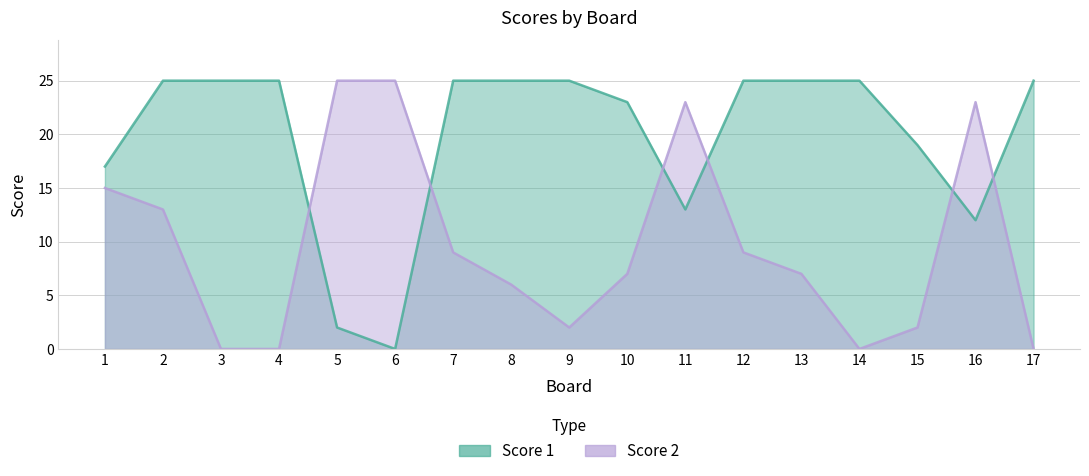

List the labels in order of Score 2 value, smallest first.

3, 4, 14, 17, 9, 15, 8, 10, 13, 7, 12, 2, 1, 11, 16, 5, 6